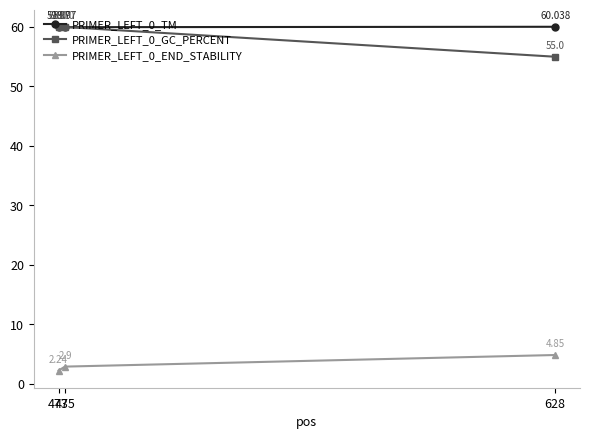

What is the sum of all PRIMER_LEFT_0_END_STABILITY values?

10.0